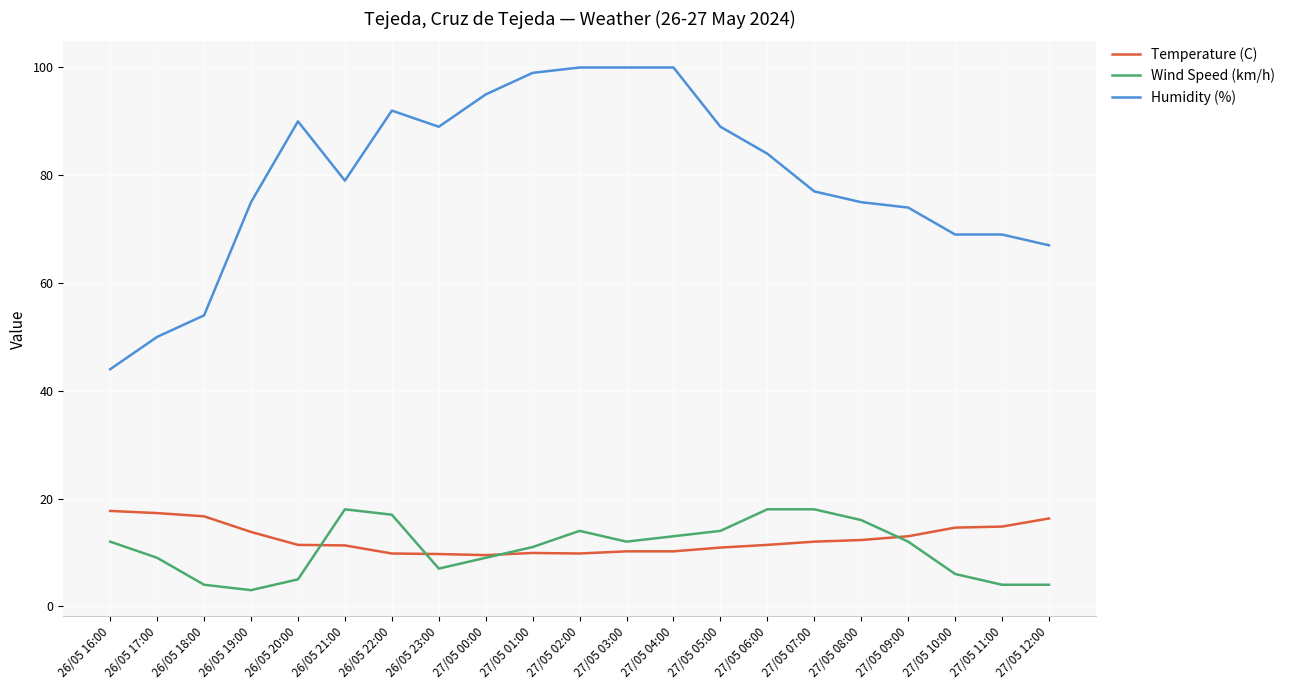

True or false: Wind Speed (km/h) has a value of 17.0 at 27/05 04:00.

False